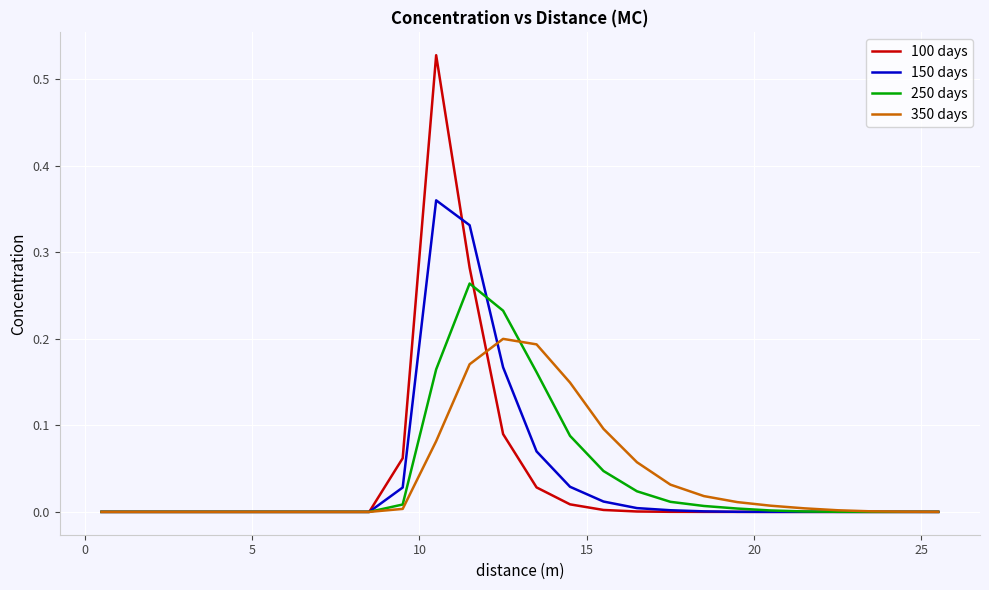

List the series in order of their peak value, lowest first.

350 days, 250 days, 150 days, 100 days